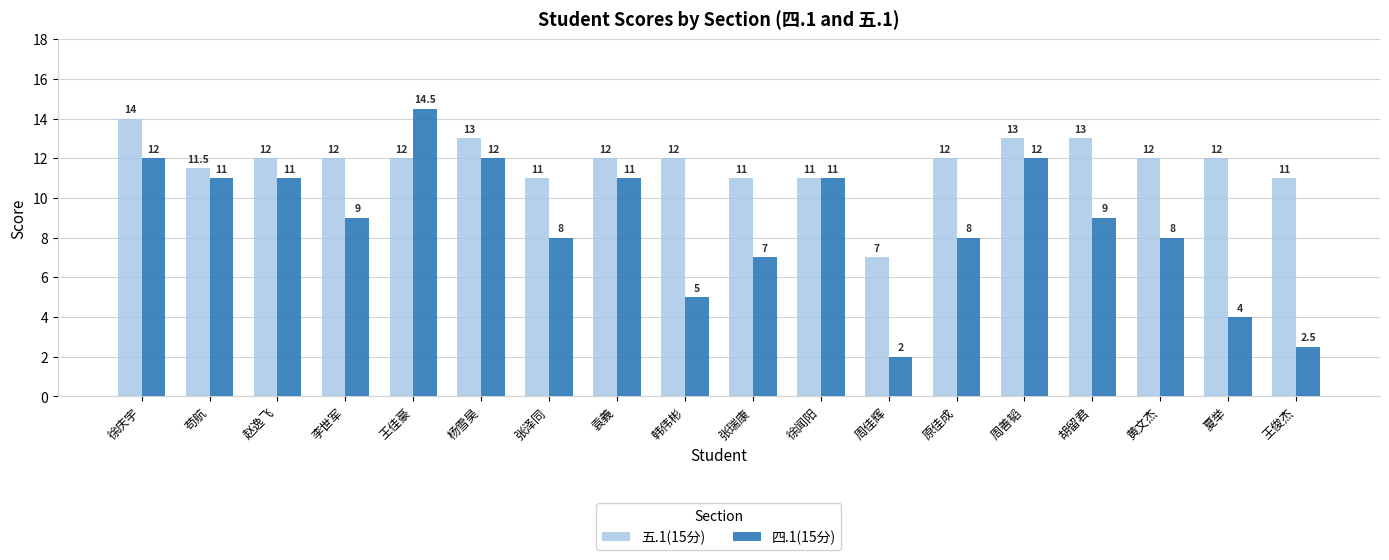

Between 韩伟彬 and 王俊杰, which series saw the biggest shift?

四.1(15分)